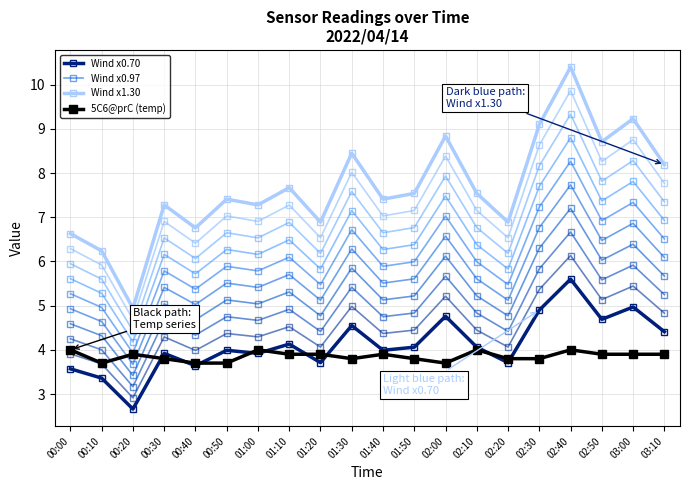

In 5C6@prC (temp), how many points are lower than both neighbors (excluding endpoints)?

3